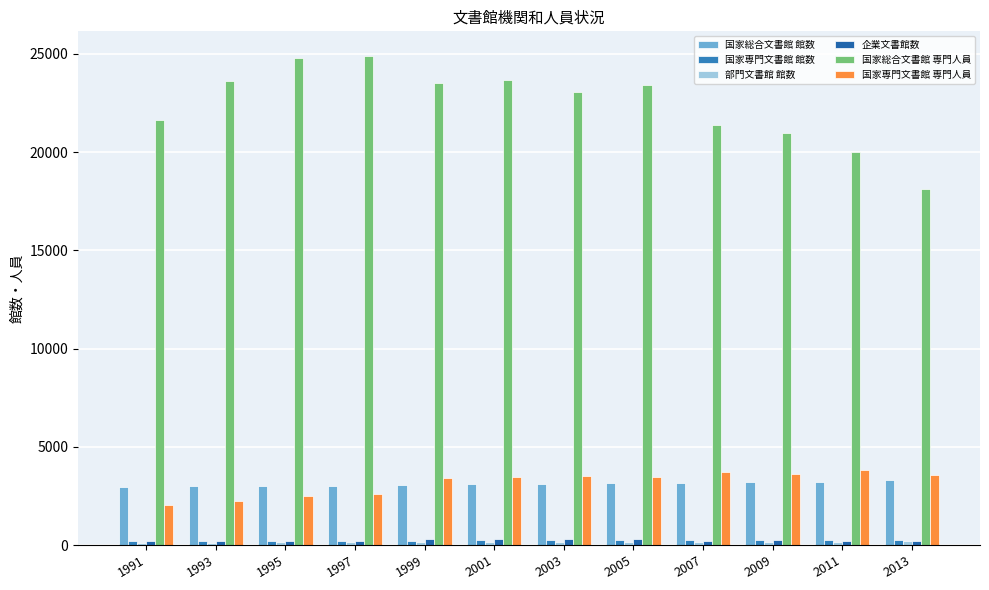

List the labels in order of 国家専門文書館 専門人員 value, largest first.

2011, 2007, 2009, 2013, 2003, 2005, 2001, 1999, 1997, 1995, 1993, 1991